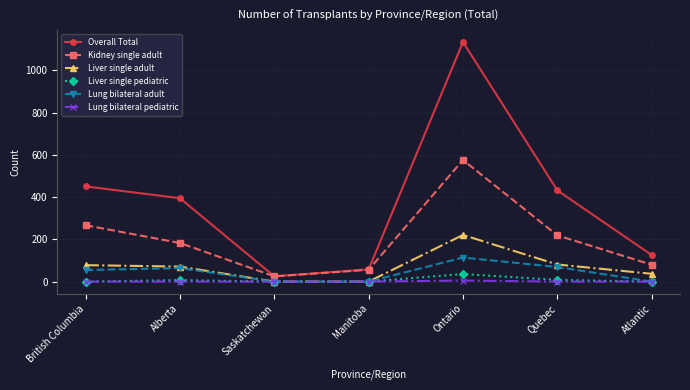

At which category does the chart reach its peak across all series?

Ontario